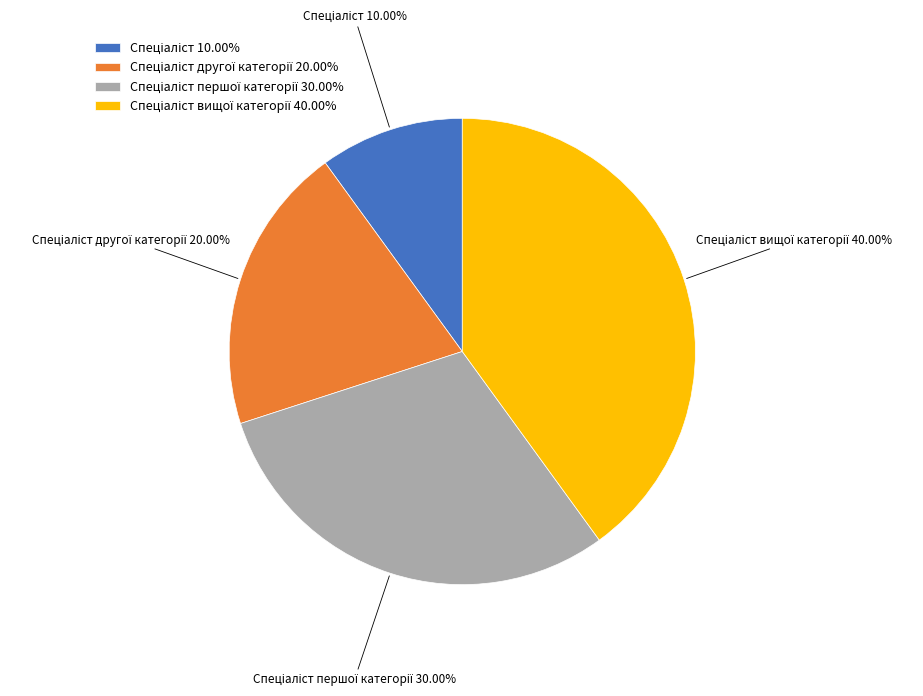

Is there any slice that represents more than half of the pie?

No